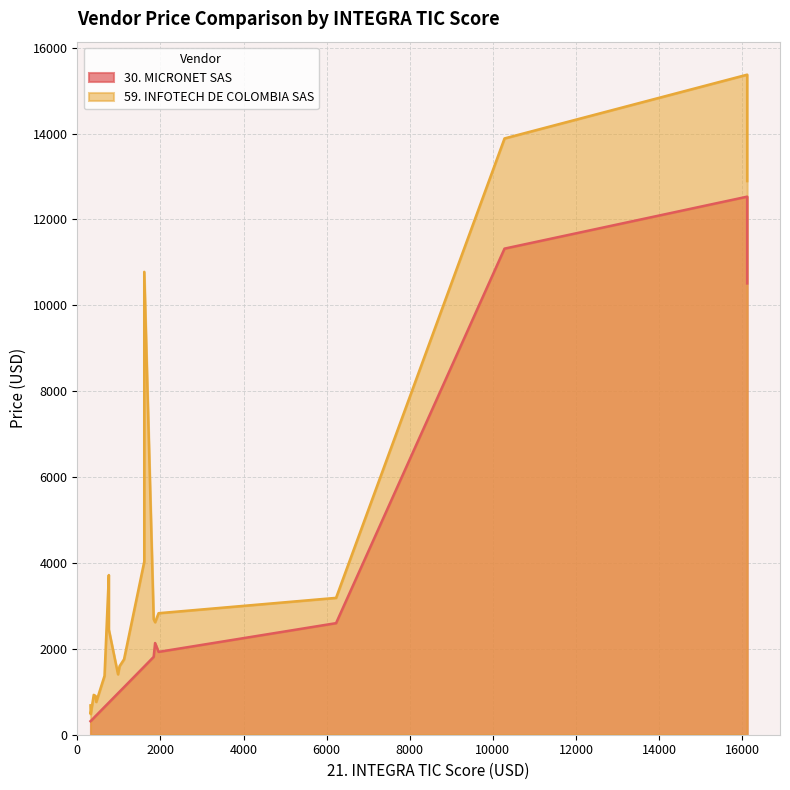

What is the value of the 30. MICRONET SAS point at the 9th from the left?

966